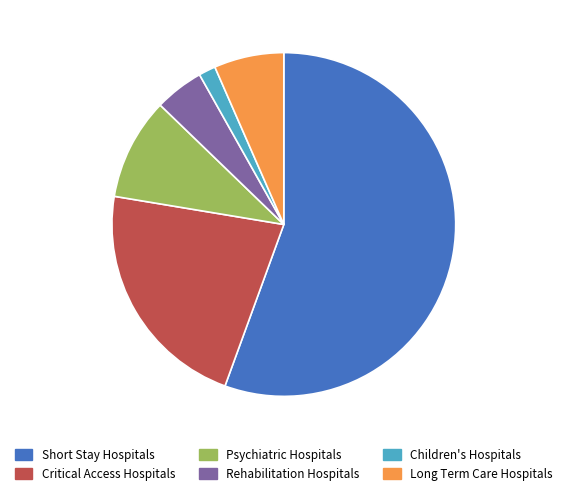

Which has a higher value, Critical Access Hospitals or Rehabilitation Hospitals?

Critical Access Hospitals